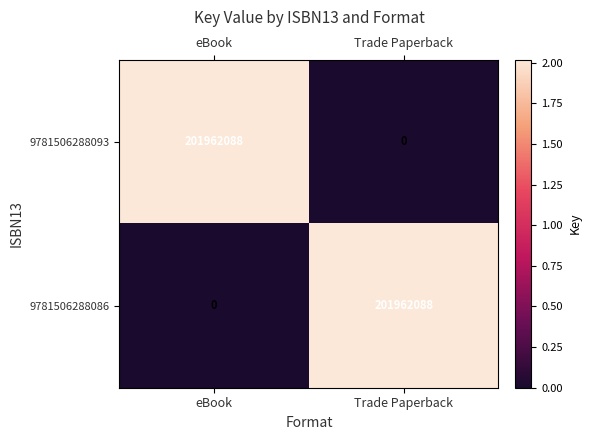

What is the sum of the 9781506288093 values at Trade Paperback and eBook?

201962088